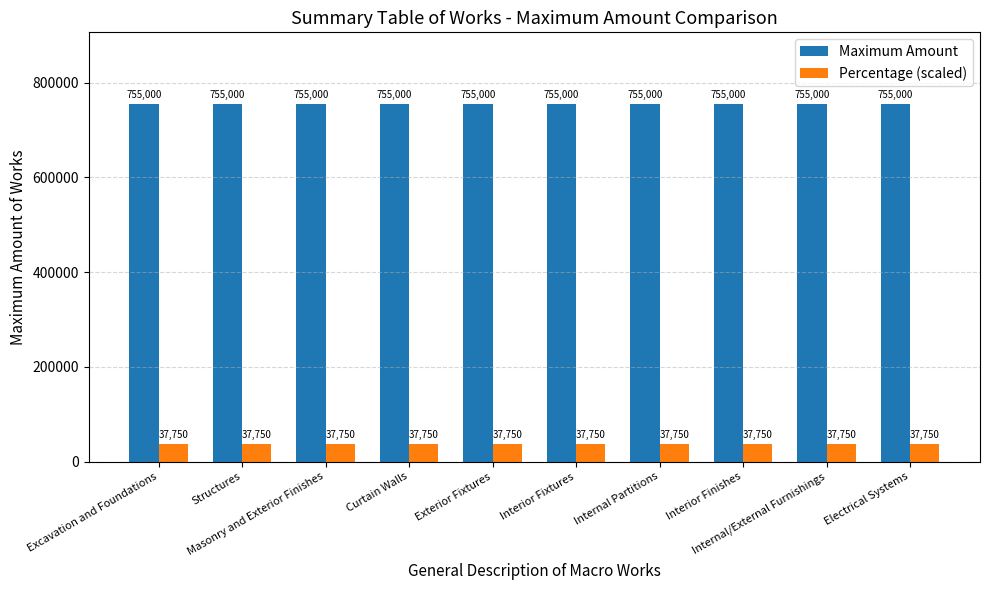

What is the difference between the highest and lowest values at Exterior Fixtures?

717250